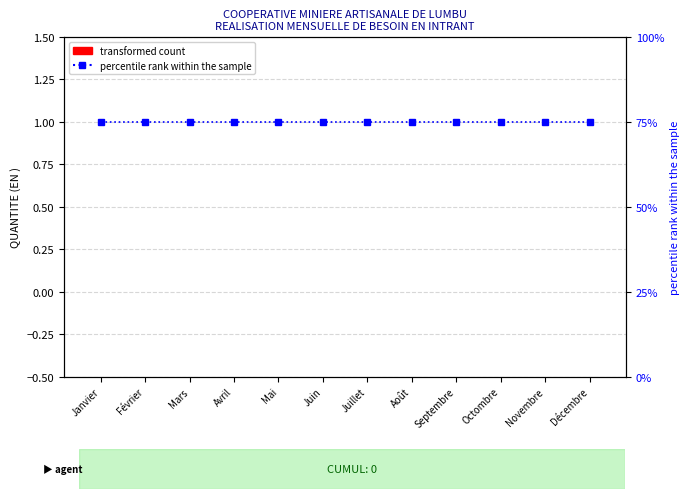

At which category is the sum across all series the highest?

Janvier